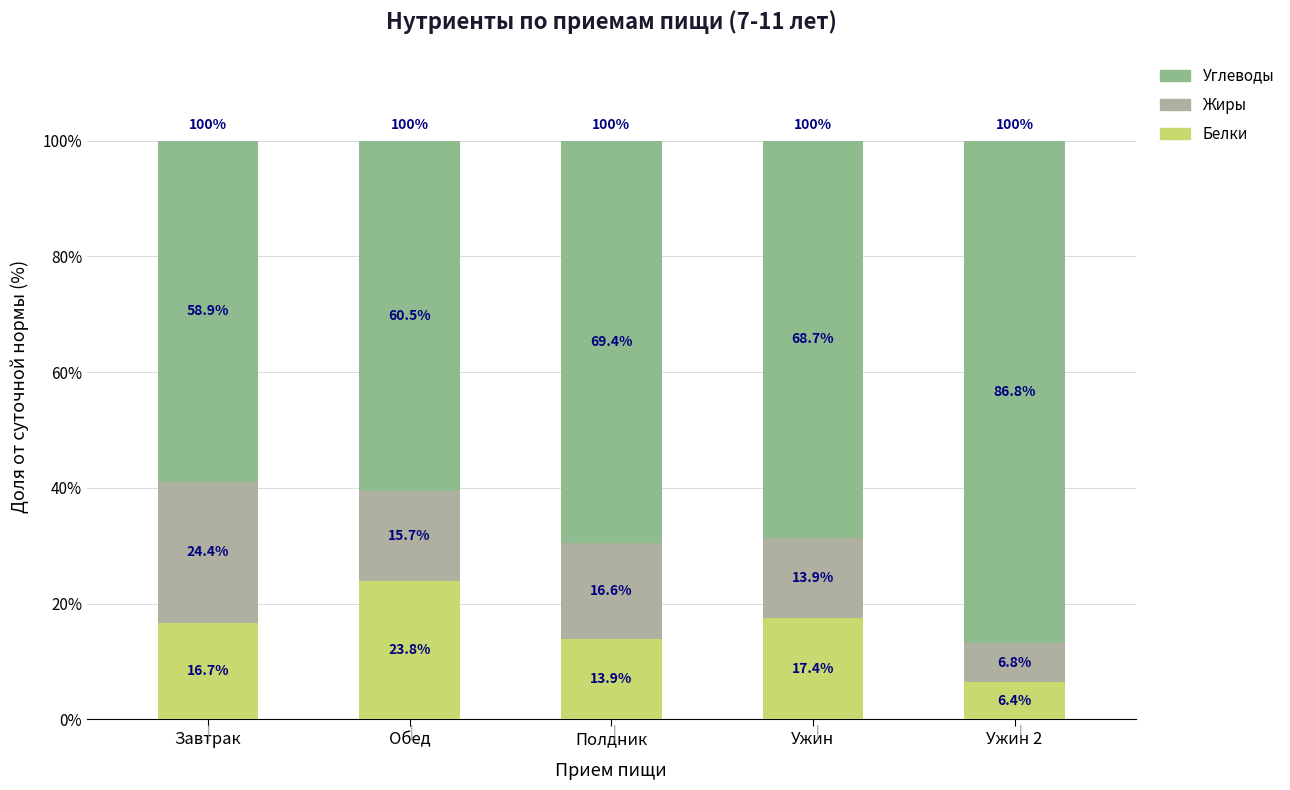

Read the Белки value at Ужин.

17.4